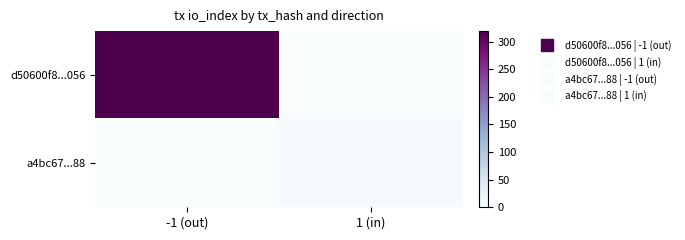

Count the number of categories in the chart.

2